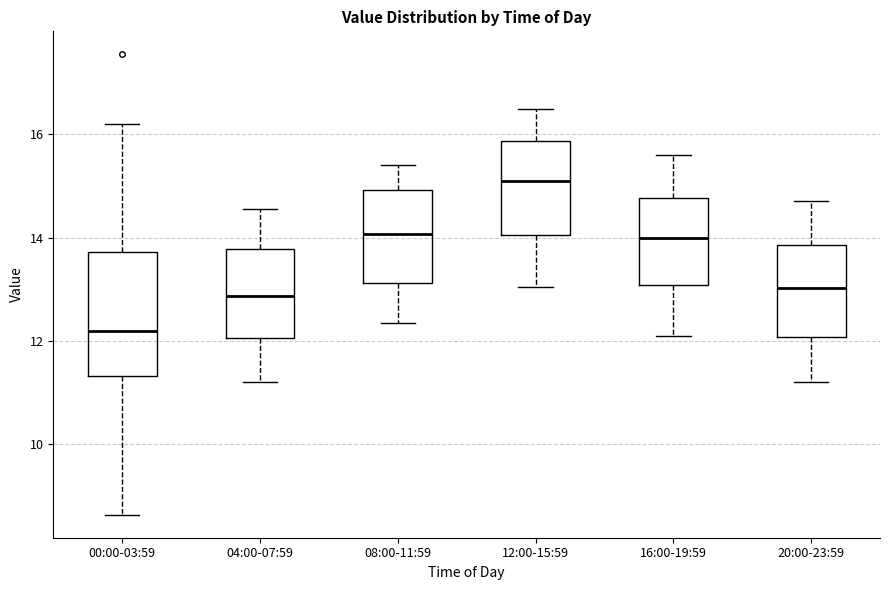

Where does the upper whisker of the box for 12:00-15:59 end on the y-axis? The values are not printed on the chart, so give them approximately, as read against the axis.

16.6